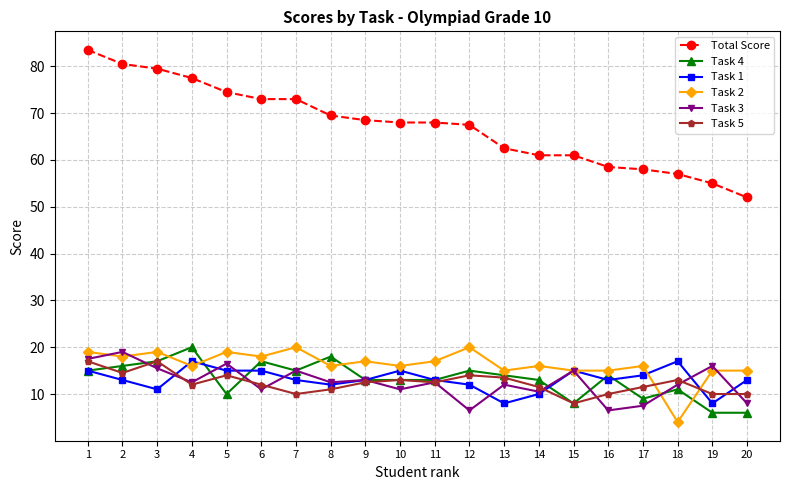

Which series has the largest total across all categories?

Total Score